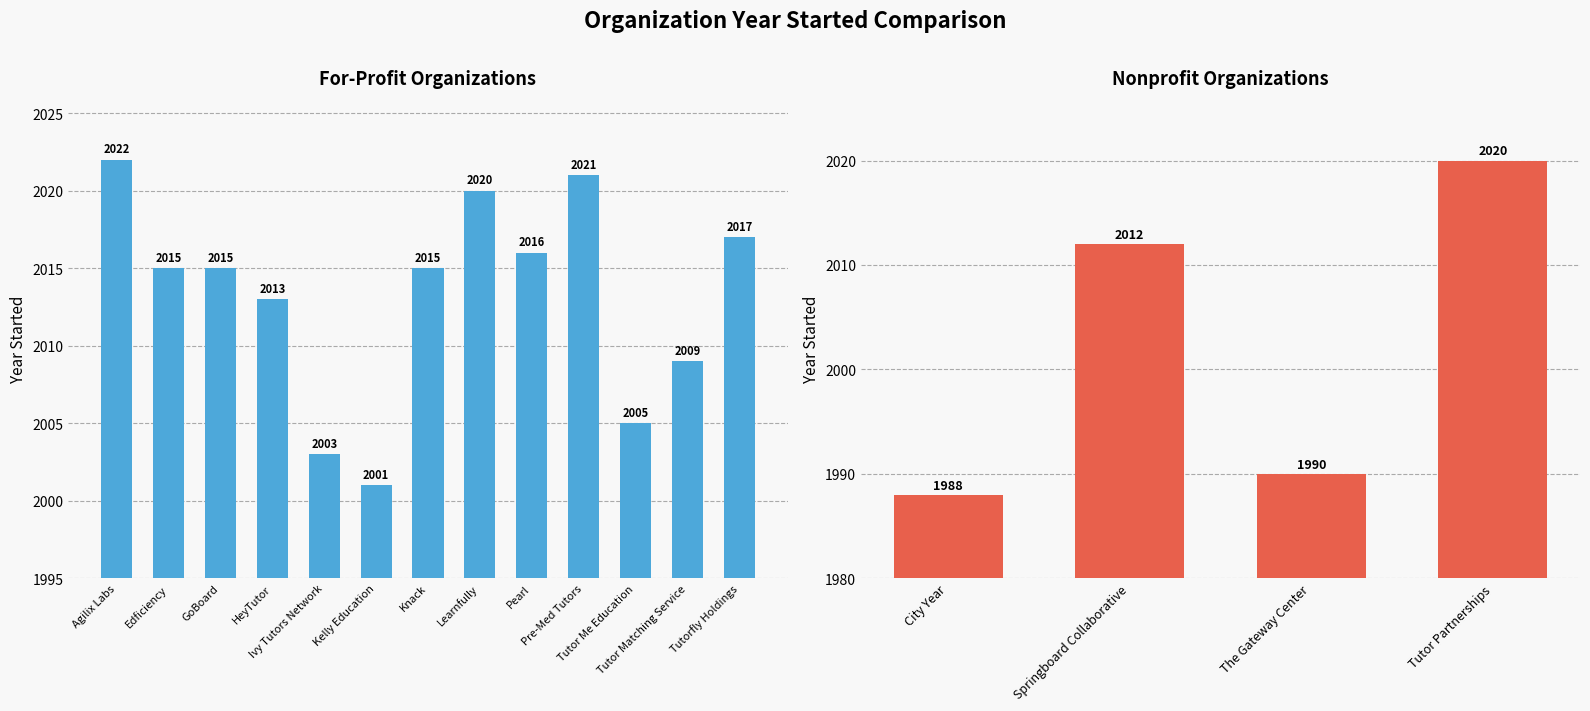

What is the difference between the maximum and second lowest values?

32